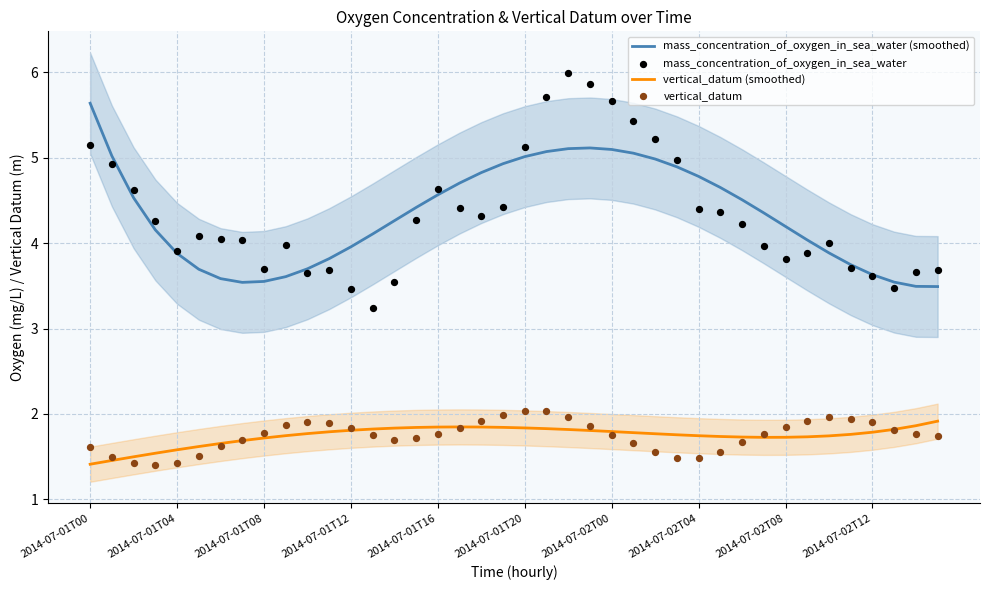

At which category is the sum across all series the highest?

22